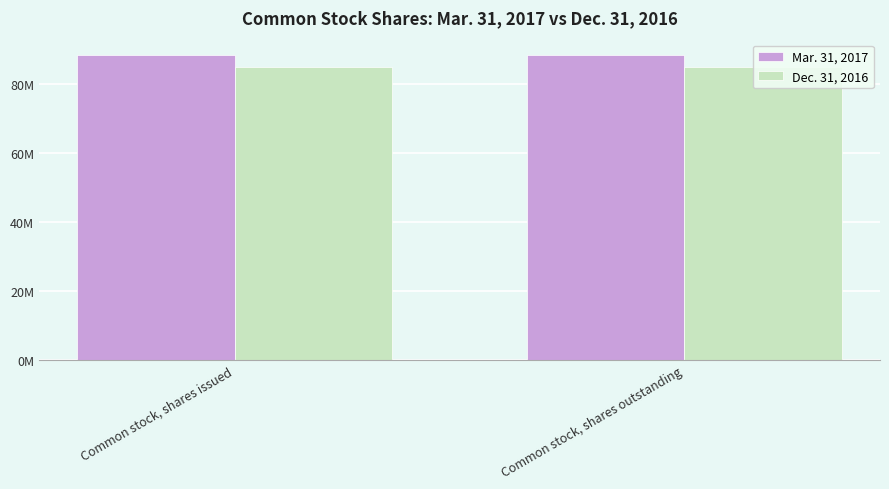

What is the spread (max minus min) of values at Common stock, shares issued?

3378060